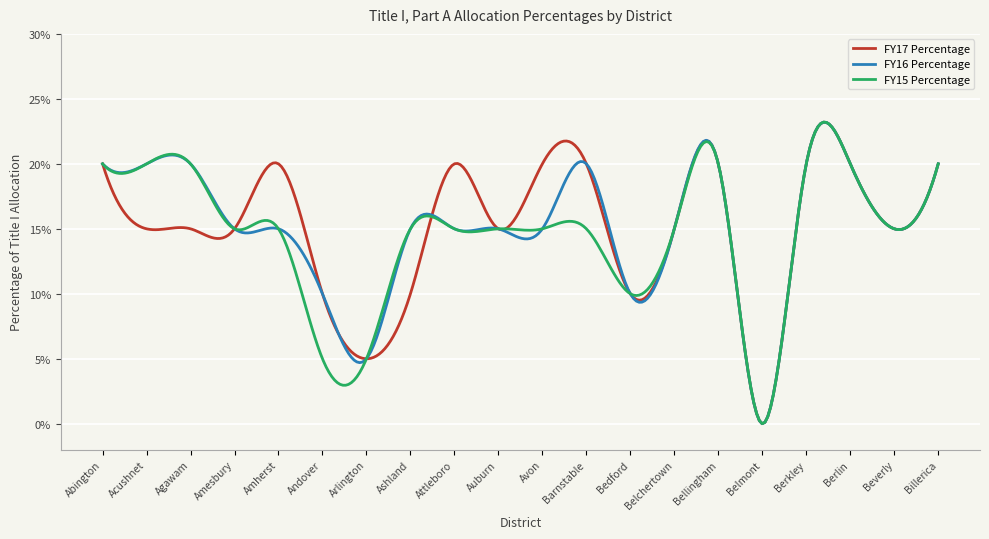

List the labels in order of FY16 Percentage value, largest first.

Abington, Acushnet, Agawam, Barnstable, Bellingham, Berkley, Berlin, Billerica, Amesbury, Amherst, Ashland, Attleboro, Auburn, Avon, Belchertown, Beverly, Andover, Bedford, Arlington, Belmont